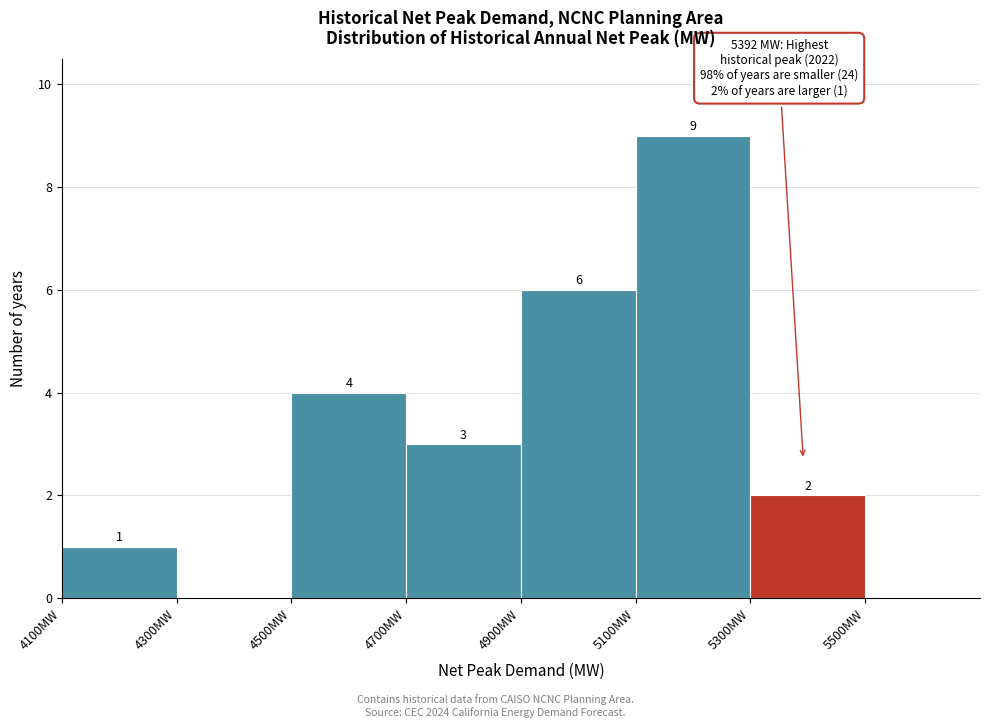

Over which range of the x-axis is the bar tallest?

5100 to 5300